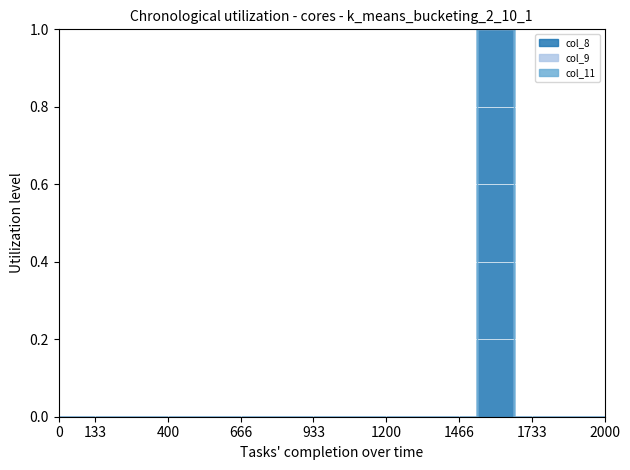

True or false: col_8 and col_11 intersect in this chart.

False